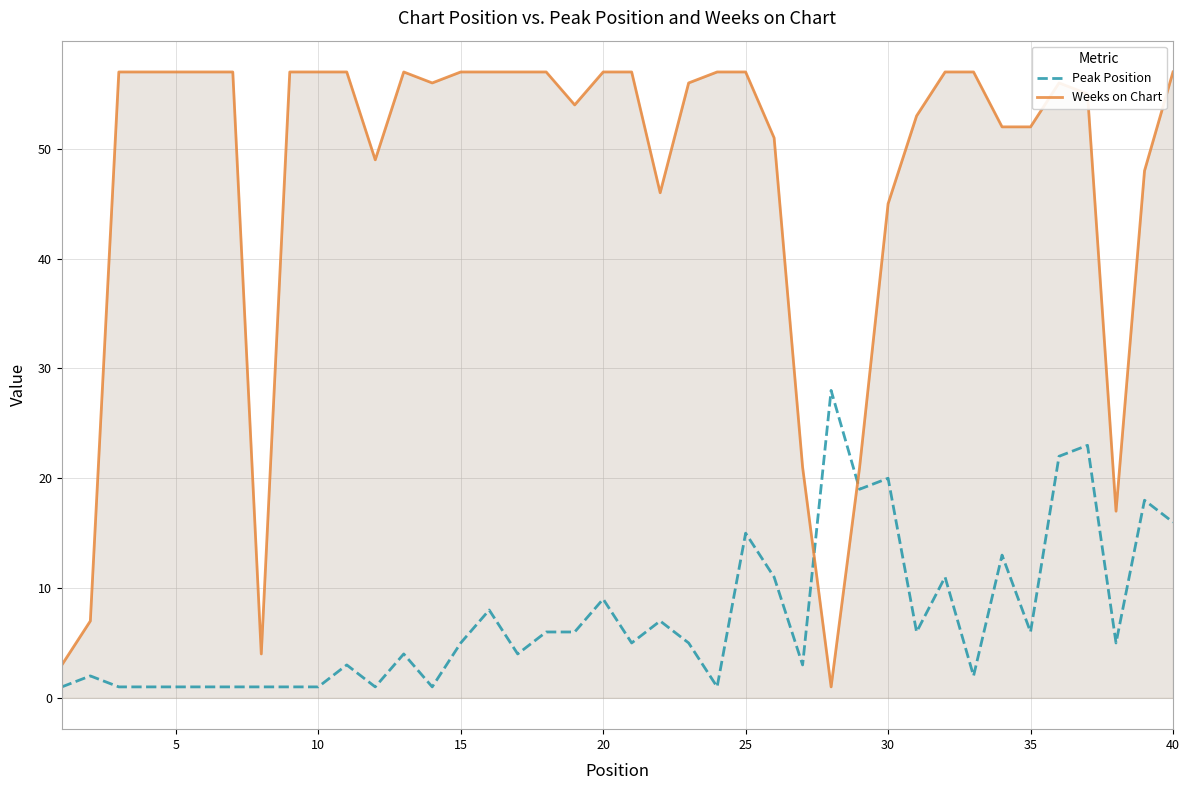

What is the difference between the maximum and minimum values in the Weeks on Chart series?

56